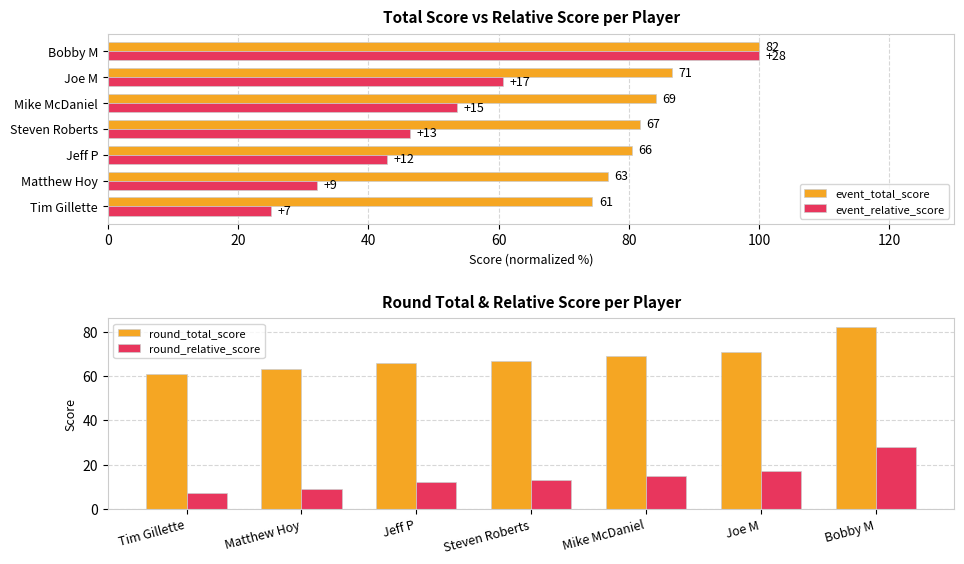

What is the lowest value of the round_total_score series?

61